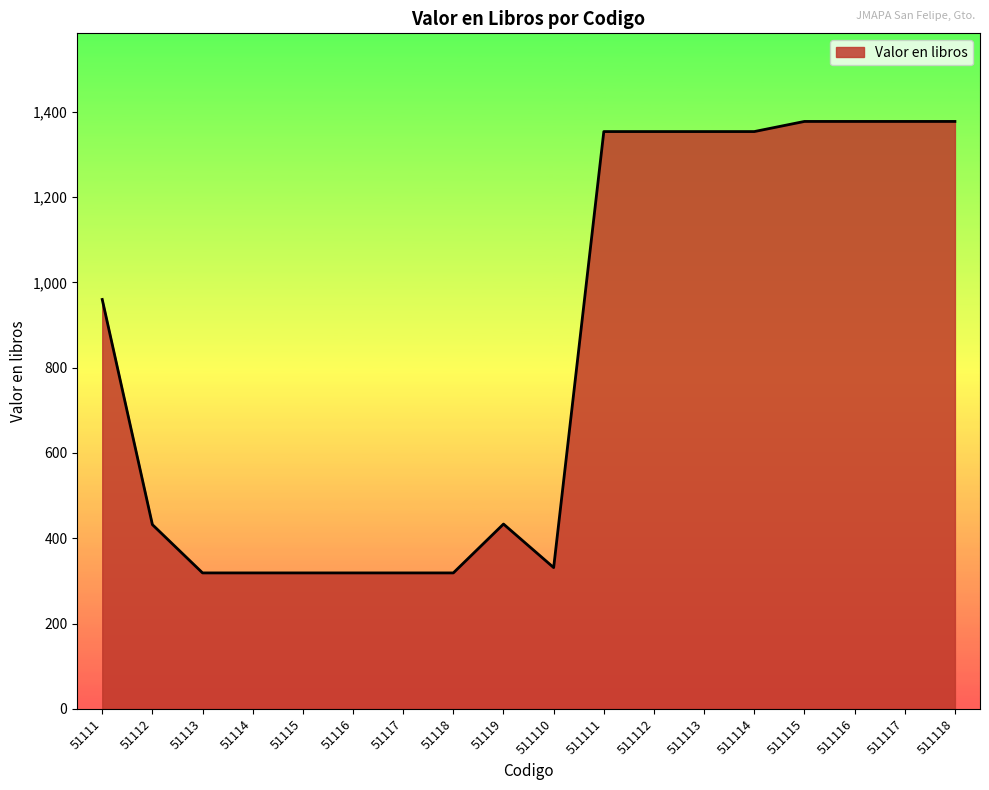

The value at 51111 is 960.0. True or false?

True